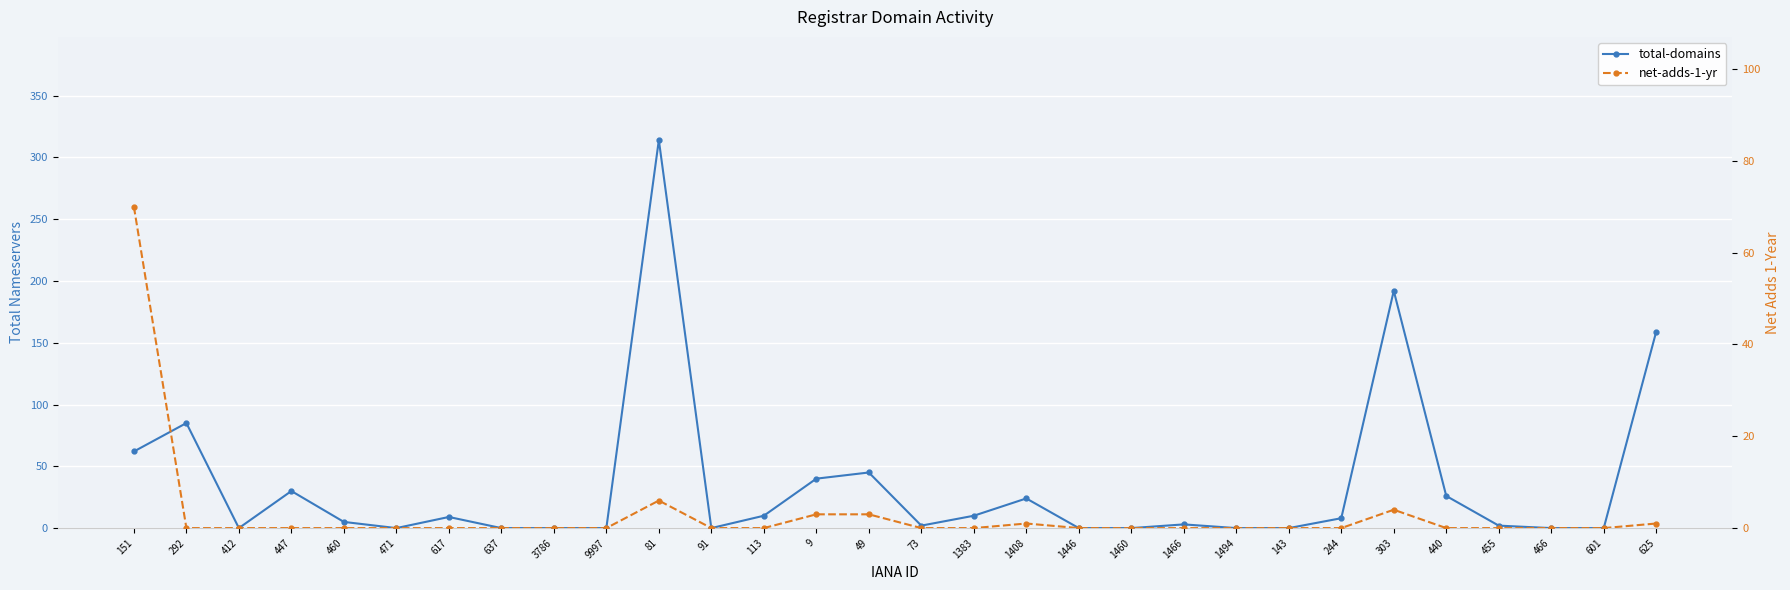

What are all the series names shown in the legend?

total-domains, net-adds-1-yr